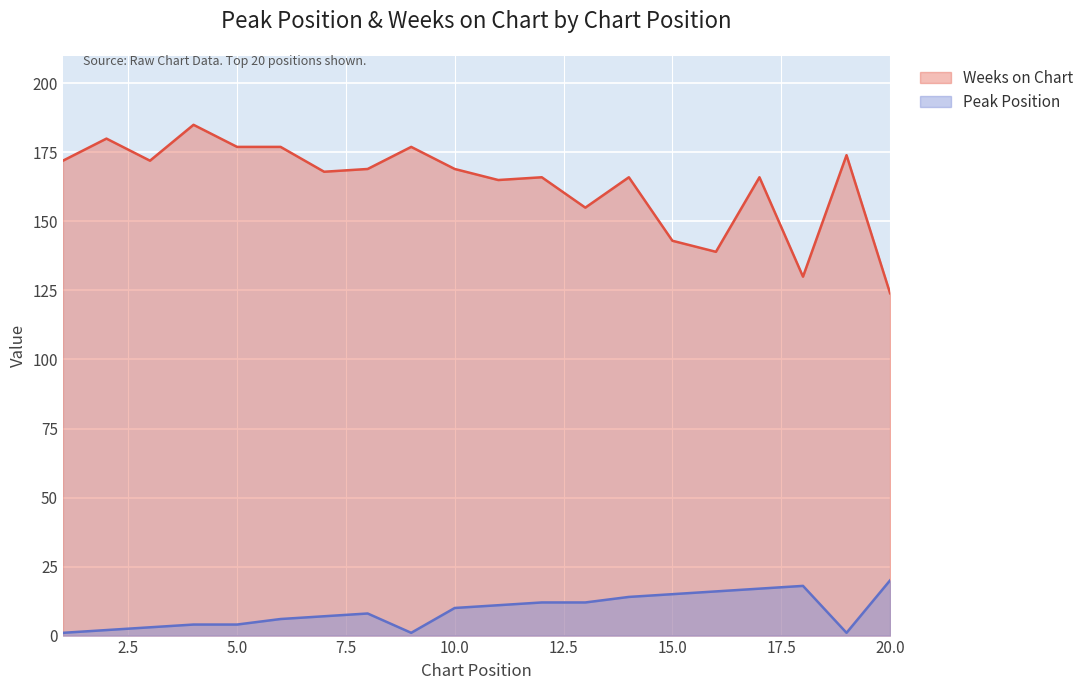

What is the total value across all series at 17?

183